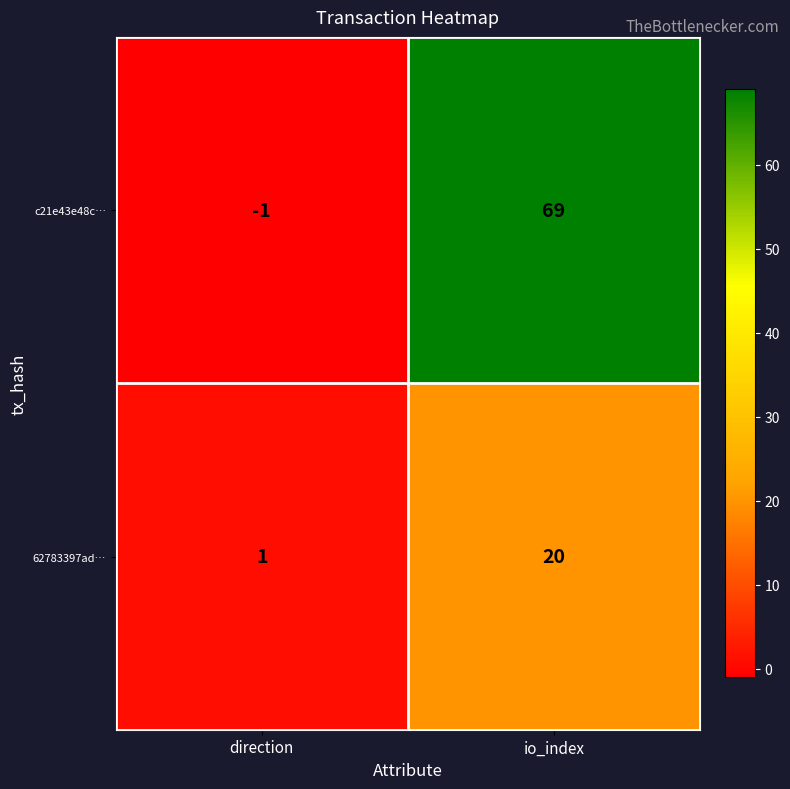

Reading left to right, what are all the values shown in this chart?

c21e43e48c…: -1	69
62783397ad…: 1	20